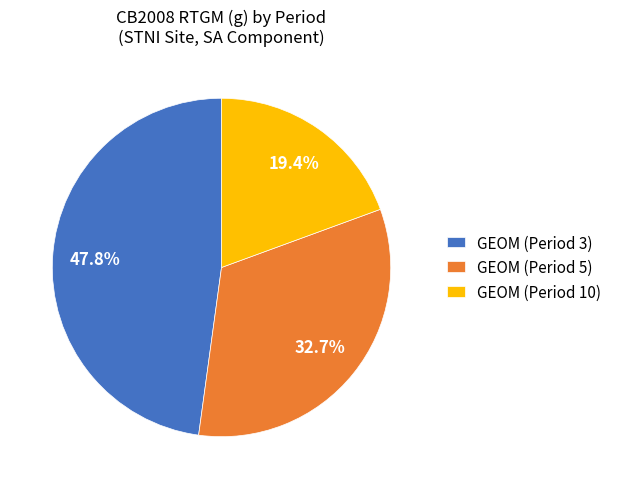

Does GEOM (Period 3) account for over 50% of the chart?

No